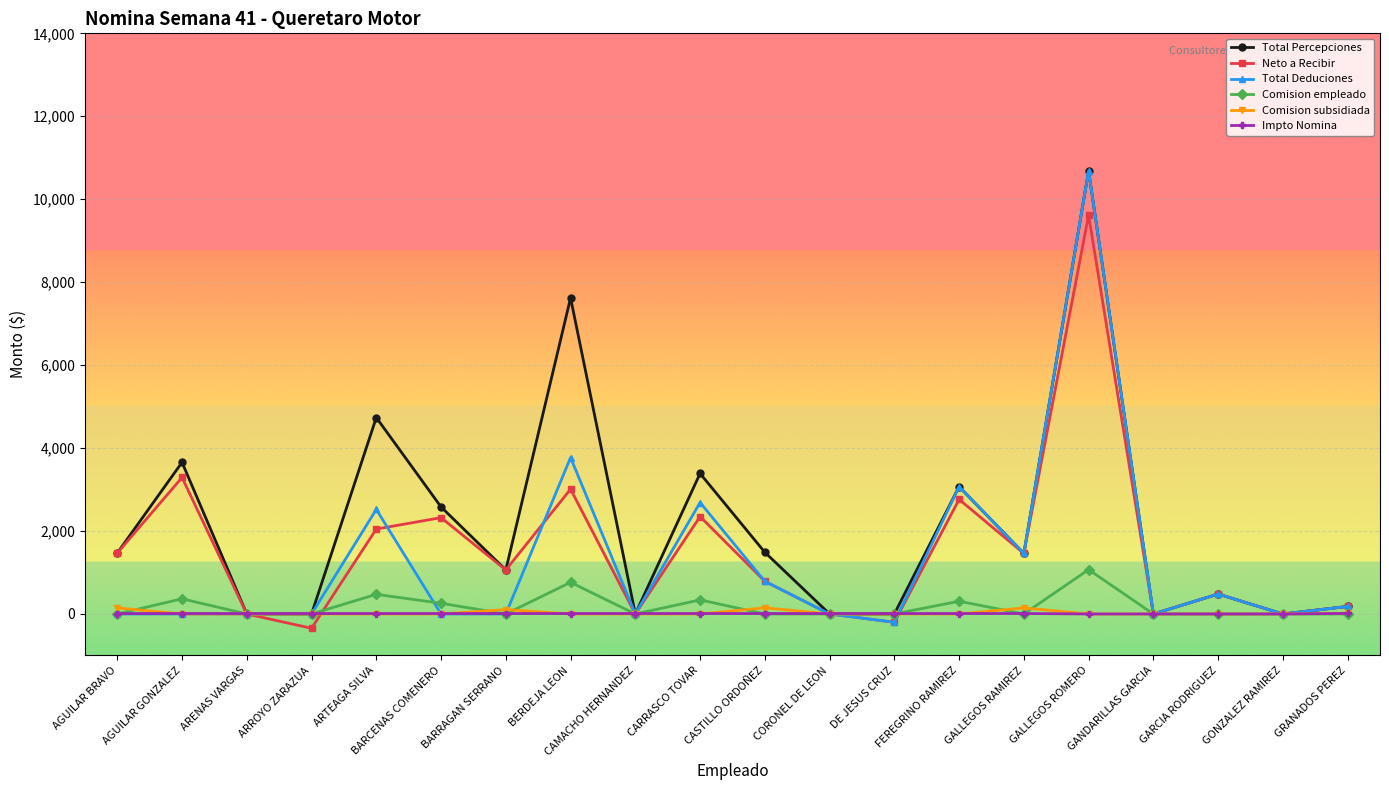

What is the smallest value displayed?

-345.0